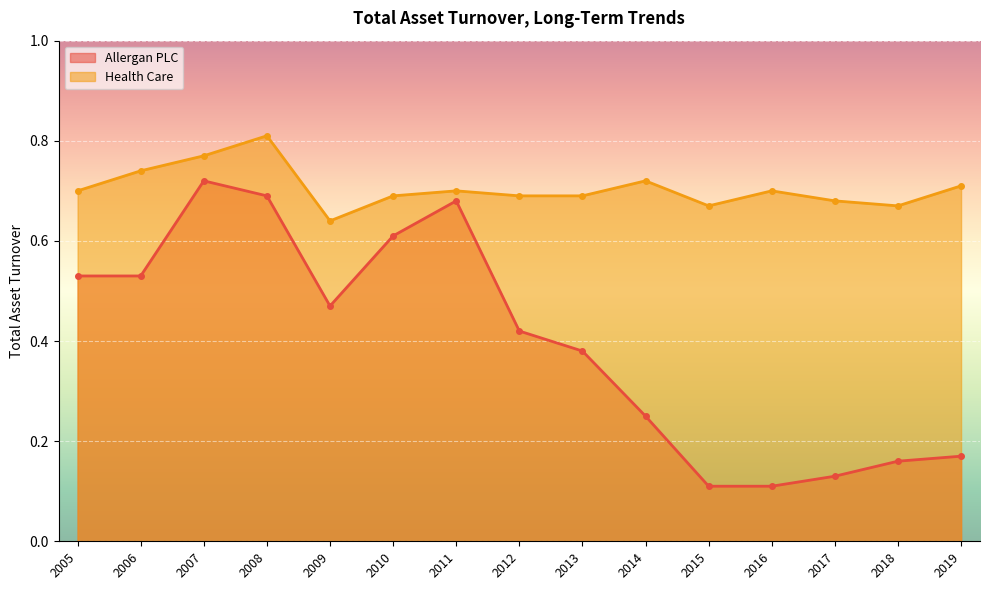

Which series has the largest total across all categories?

Health Care